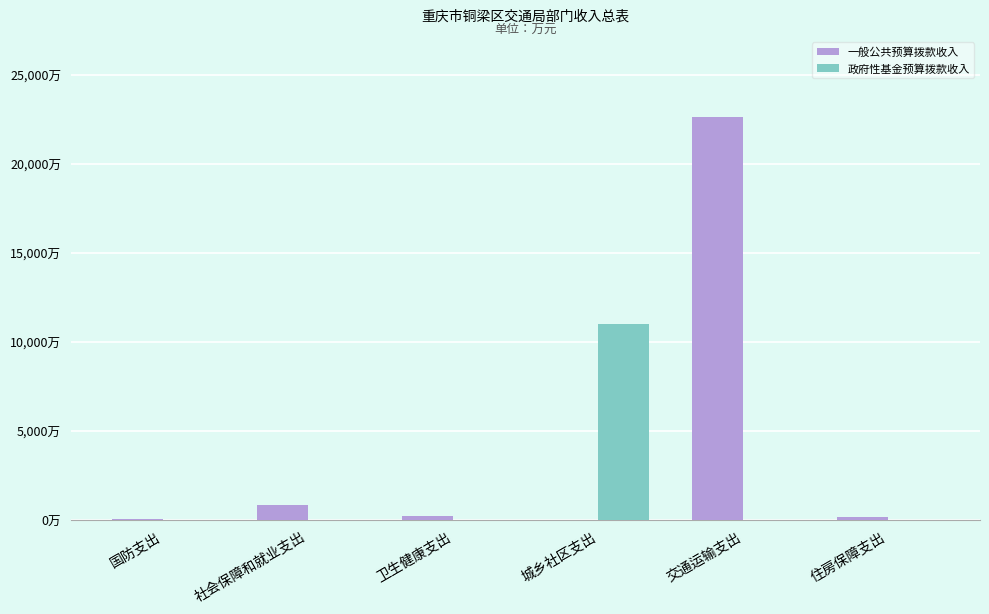

Does the chart contain stacked bars?

No